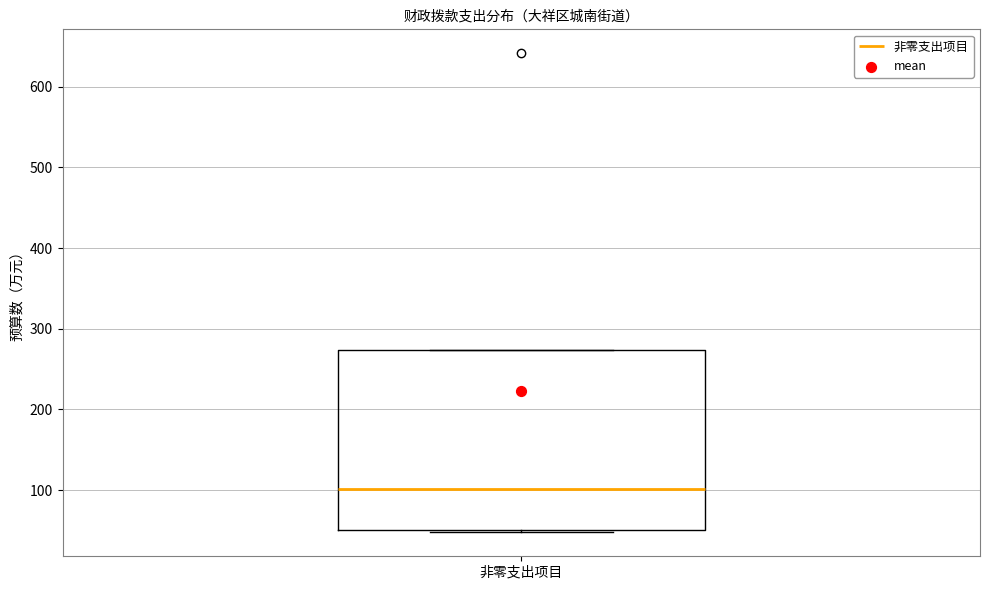

Transcribe this box plot: give where the median line is, the range the box spans, and where the two whiskers end, as read against the y-axis. The values are not printed on the chart, so give them approximately, as read against the axis.

median 100, box 50 to 270, whiskers 50 to 270